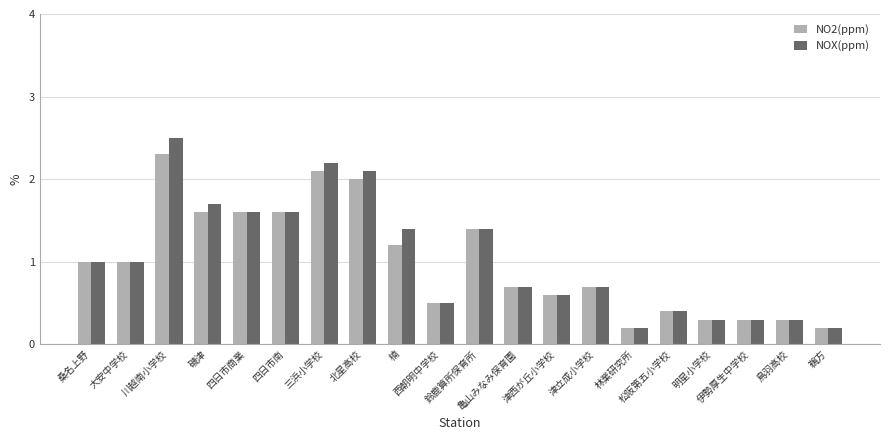

What is the smallest value displayed?

0.2